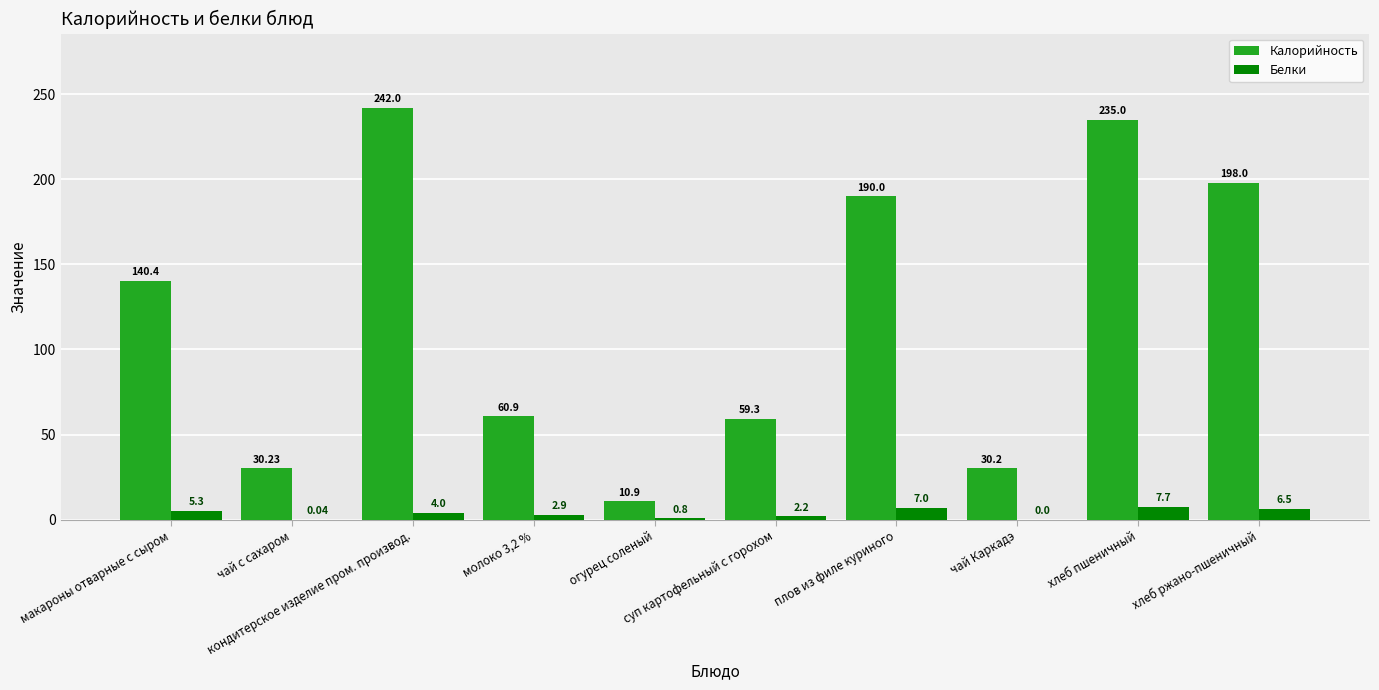

Which series has the largest total across all categories?

Калорийность